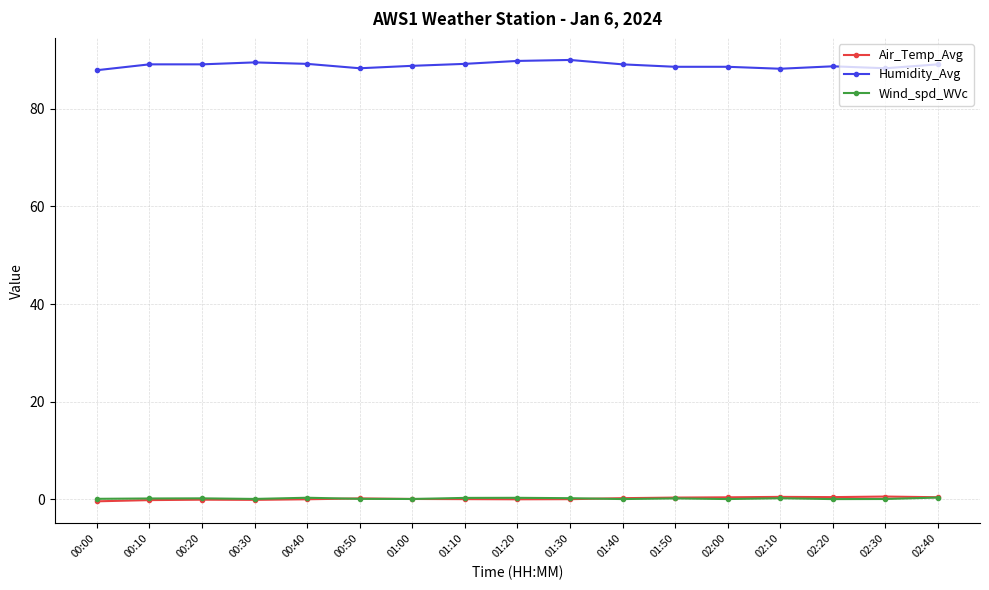

After their last crossing, which series has the higher values: Air_Temp_Avg or Wind_spd_WVc?

Air_Temp_Avg